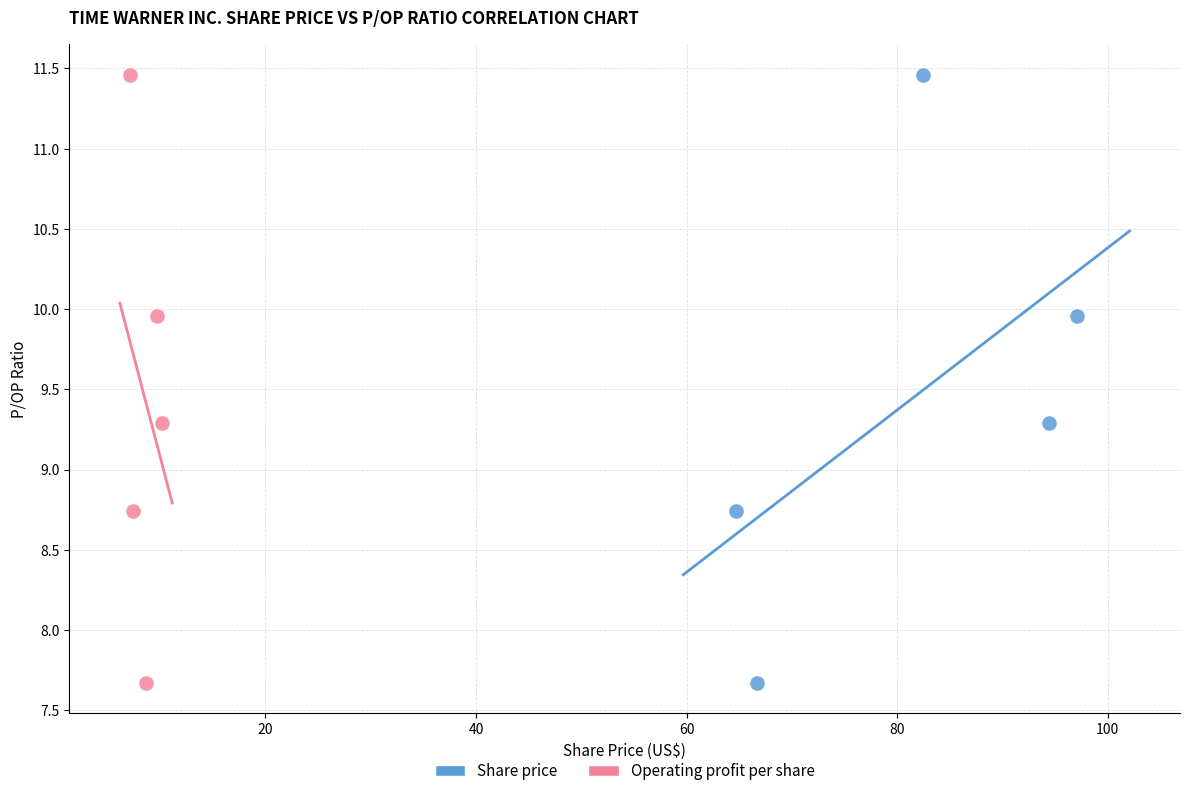

What are all the series names shown in the legend?

Share price, Operating profit per share